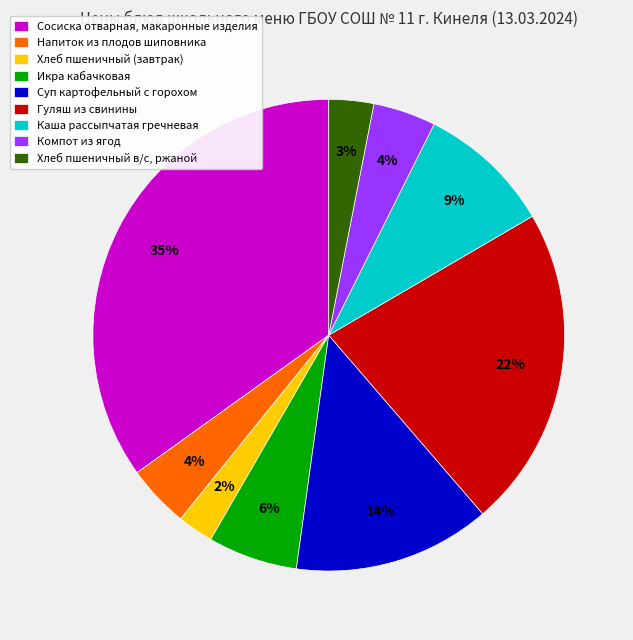

Do Хлеб пшеничный в/с, ржаной and Икра кабачковая together represent more than half of the pie?

No